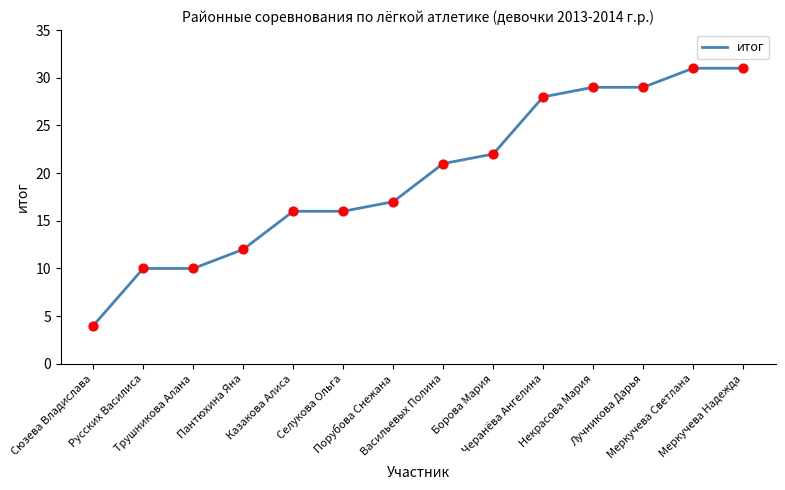

Between Борова Мария and Некрасова Мария, which is larger?

Некрасова Мария